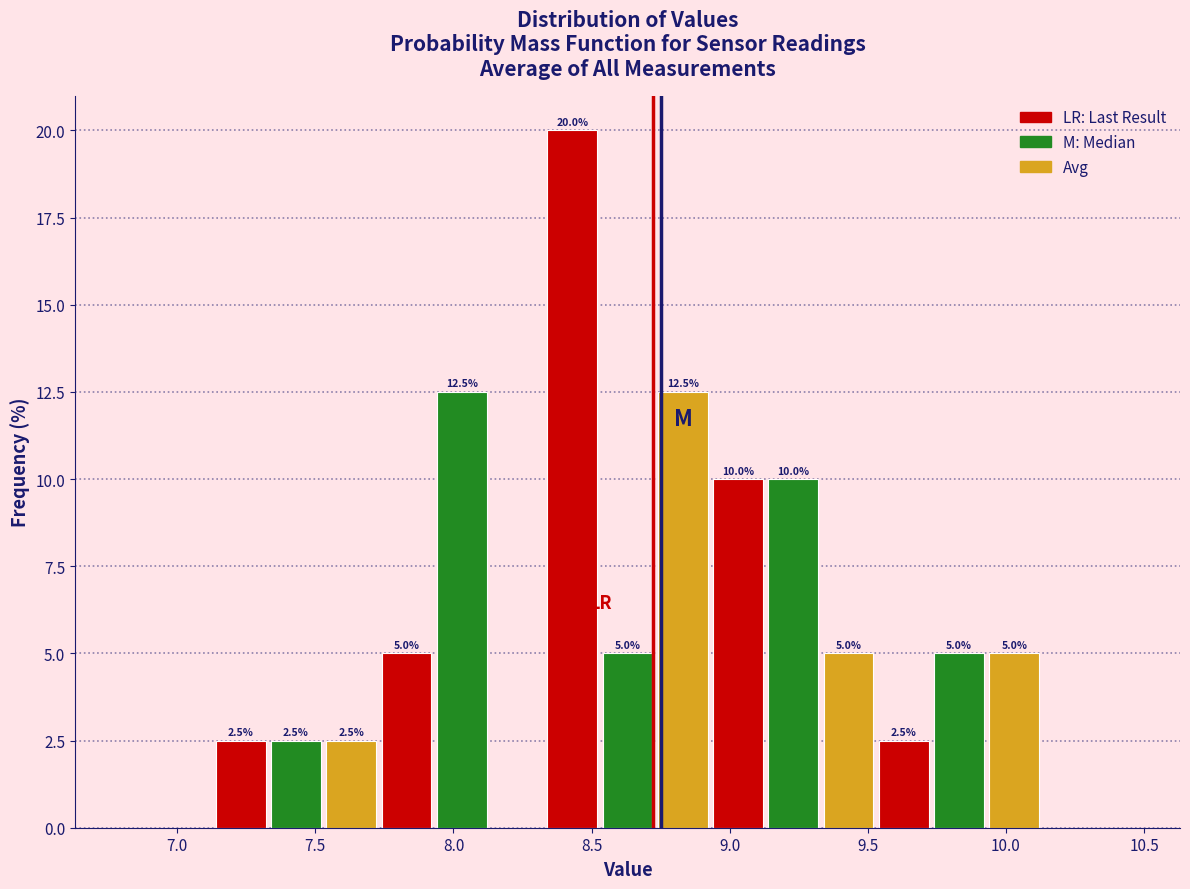

Which range on the x-axis has the tallest bar?

8.33 to 8.53